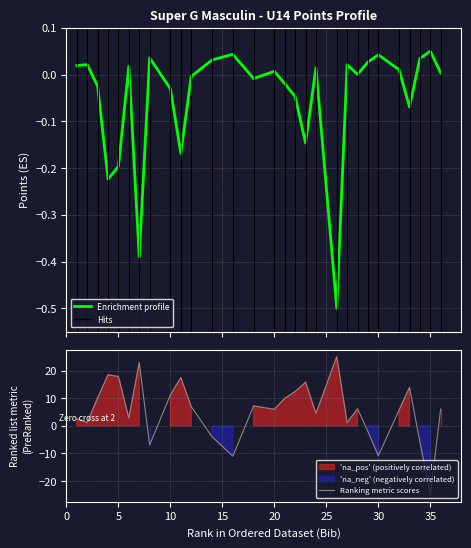

The value of Ranking metric scores at 20 is 2.2. True or false?

False